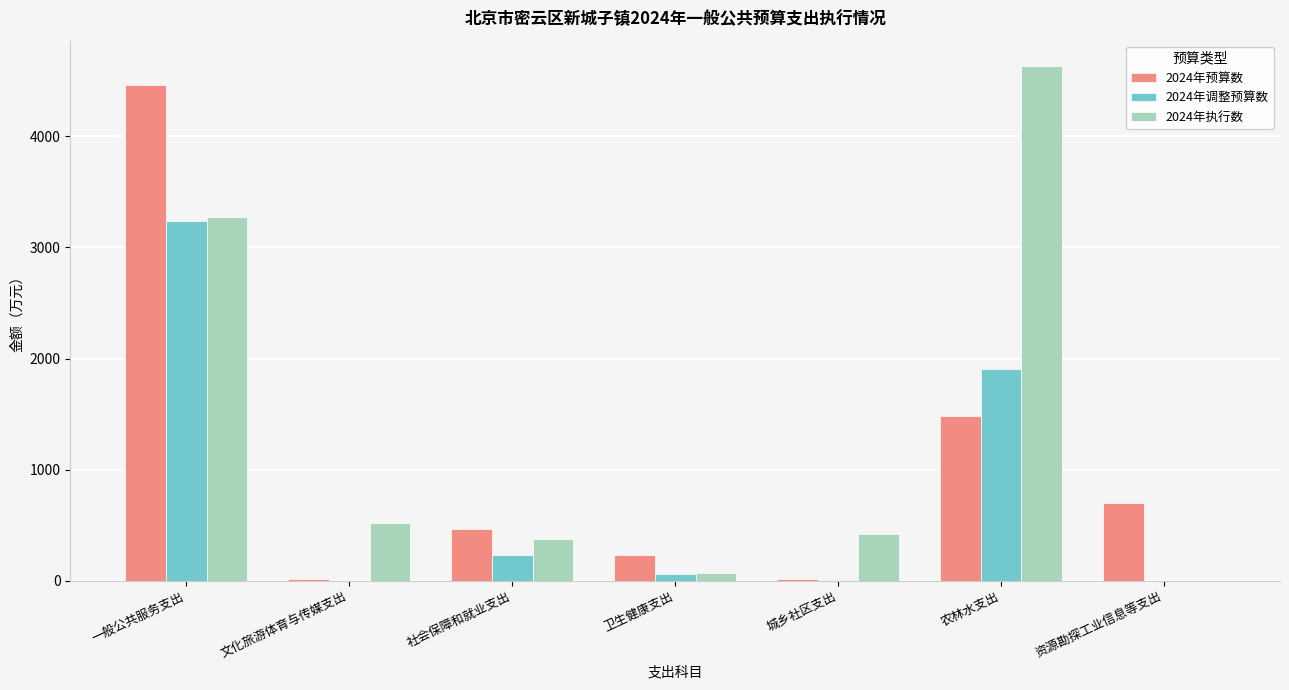

At which category is the sum across all series the highest?

一般公共服务支出